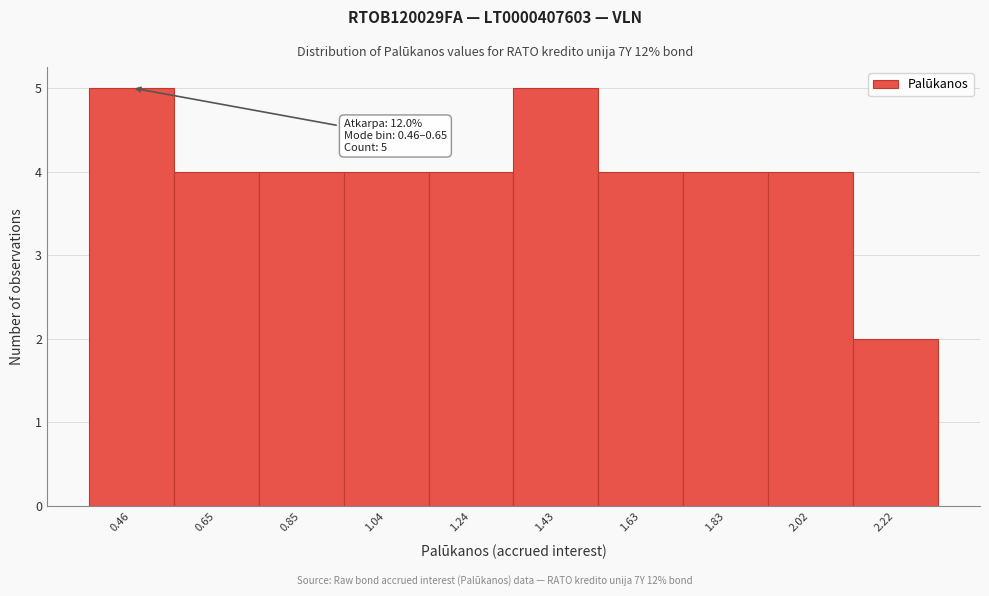

Reading left to right, list all the values displayed in this chart.

5	4	4	4	4	5	4	4	4	2